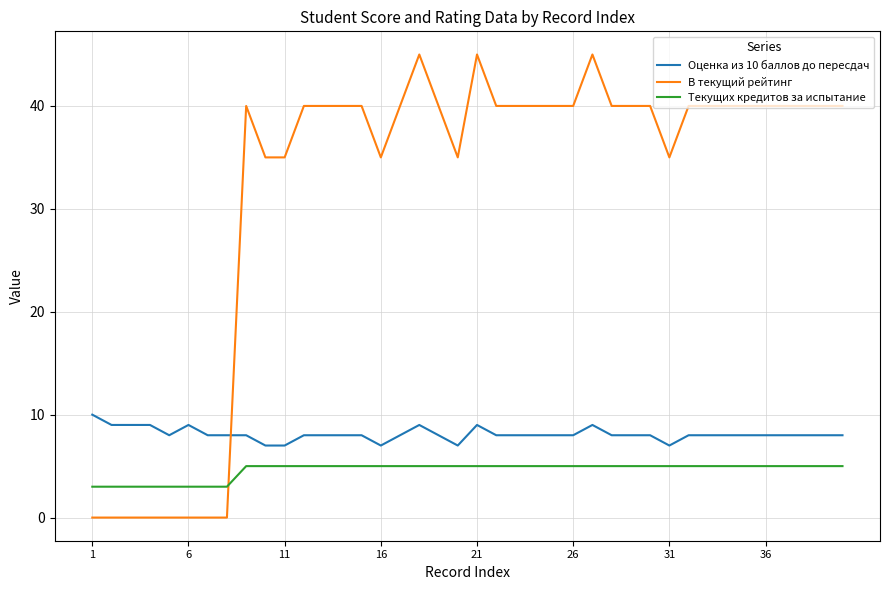

Is this an area chart (filled region under the line)?

No